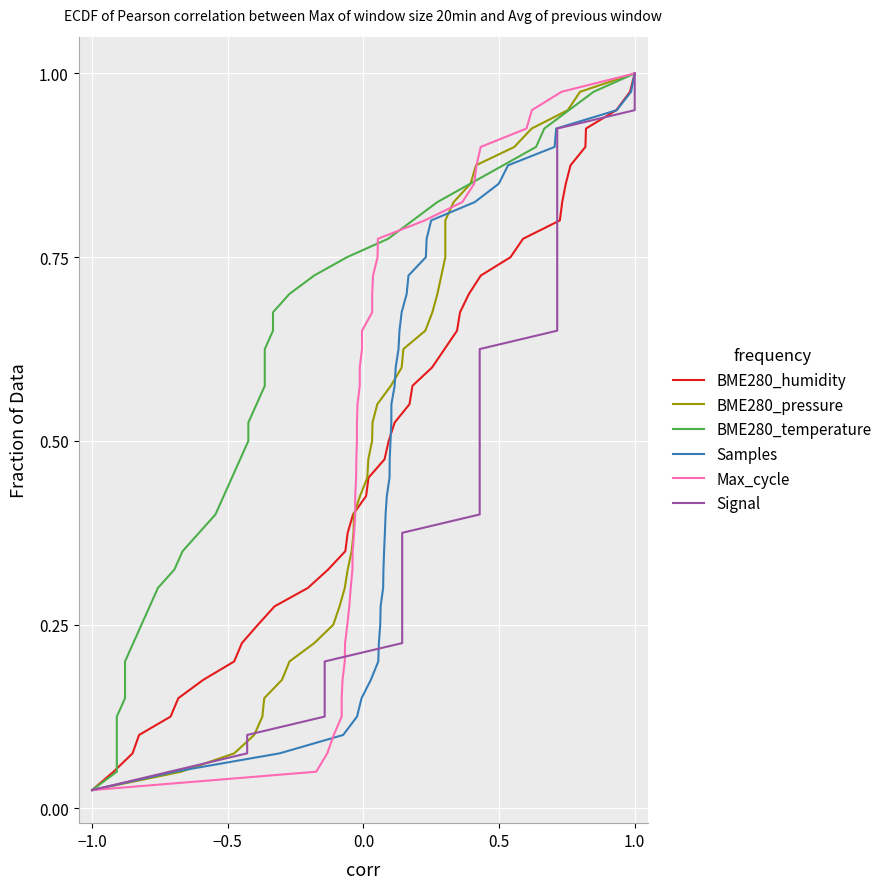

Where is BME280_humidity nearest to the value 0?

−1.0